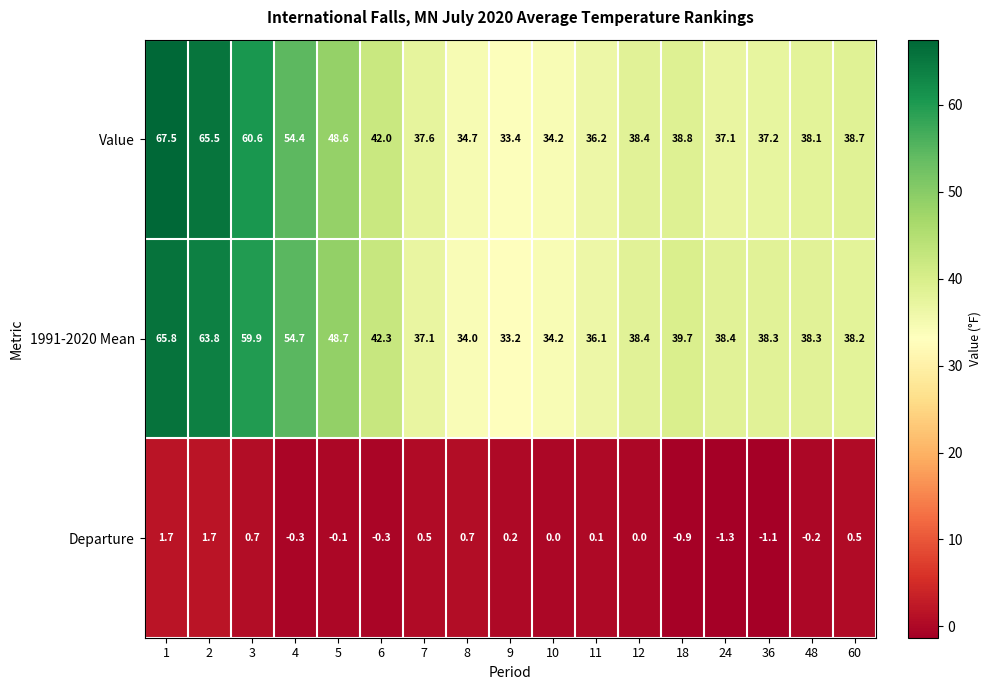

How many distinct data groups are displayed?

3